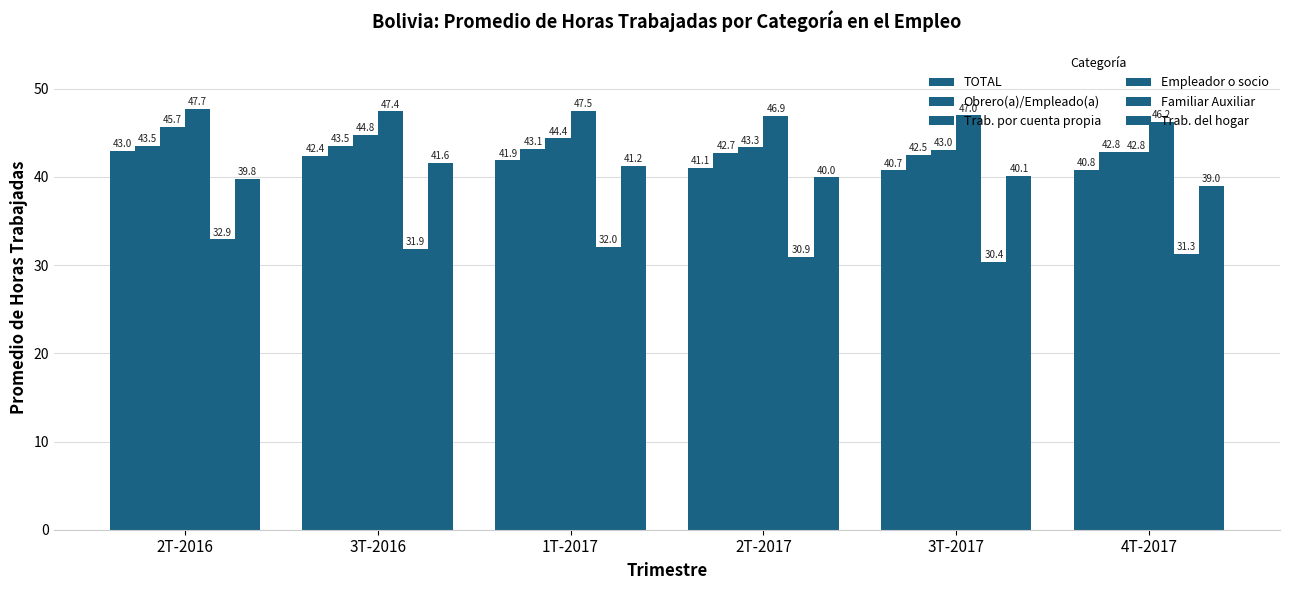

How many data points in Familiar Auxiliar are above 31?

4